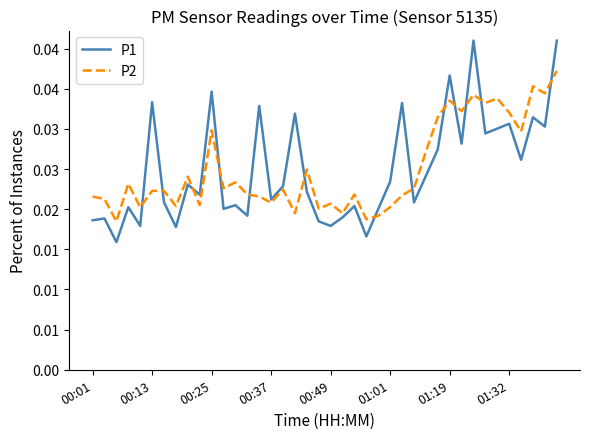

What is the label of the 8th point from the left?

01:32